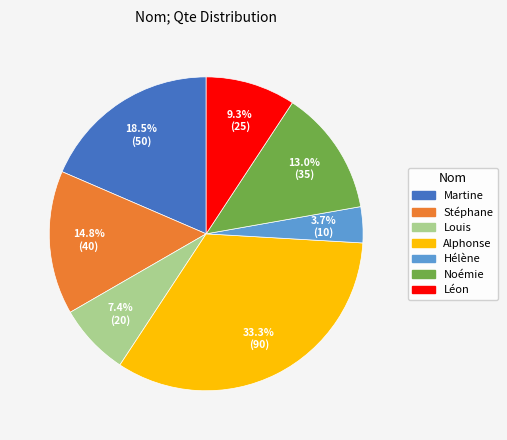

To the nearest percent, what is the difference between the Alphonse and Stéphane slice percentages?

19%